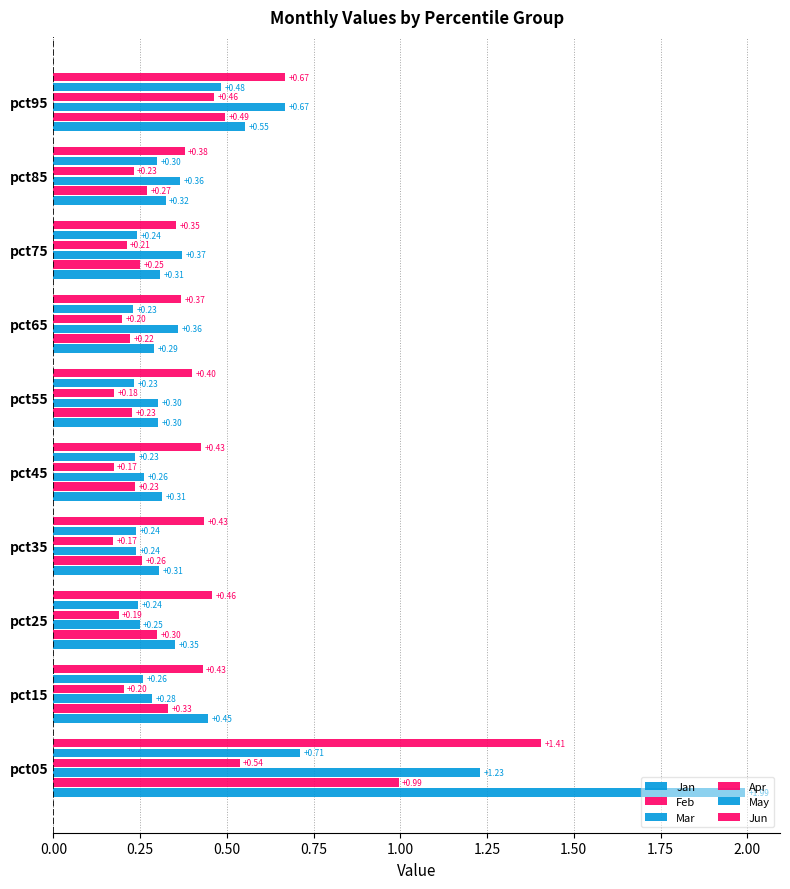

What is the difference between the maximum and minimum values in the Feb series?

0.8